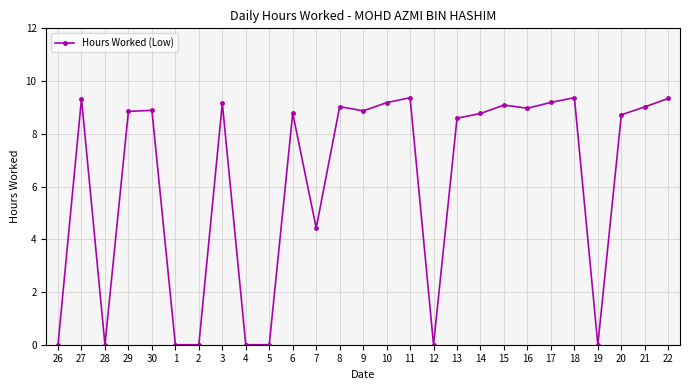

Where is the first local maximum?

27